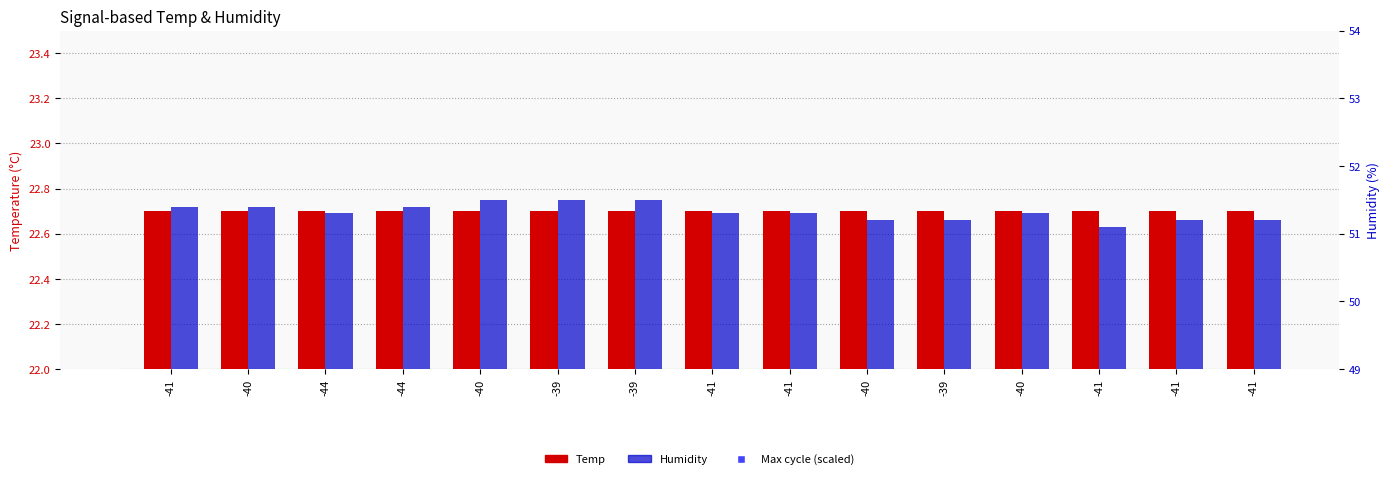

What is the average value of the Humidity series?

51.3